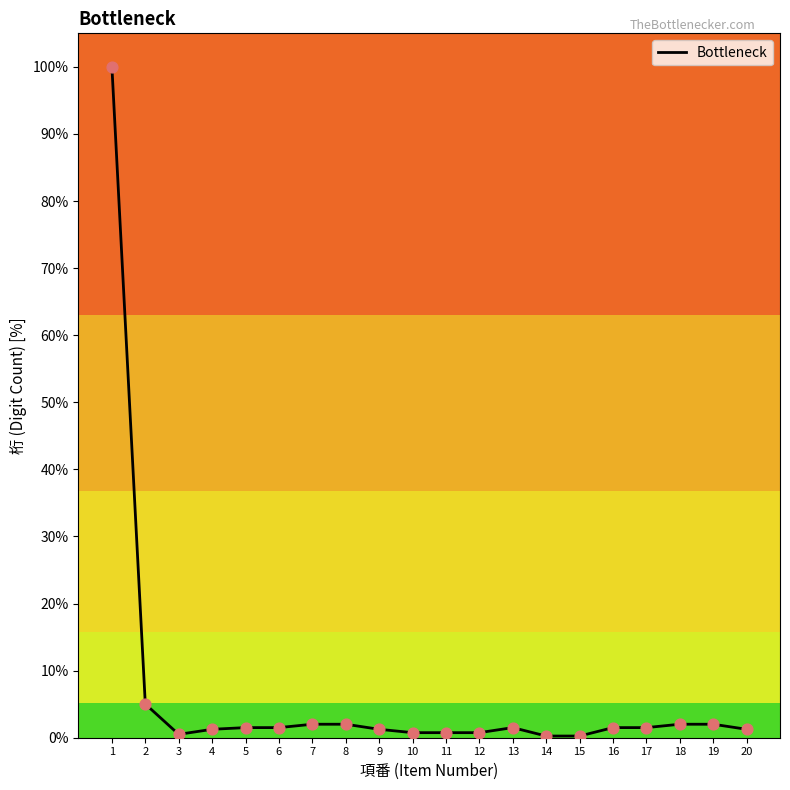

What is the ratio of the value at 15 to the value at 5?

0.2